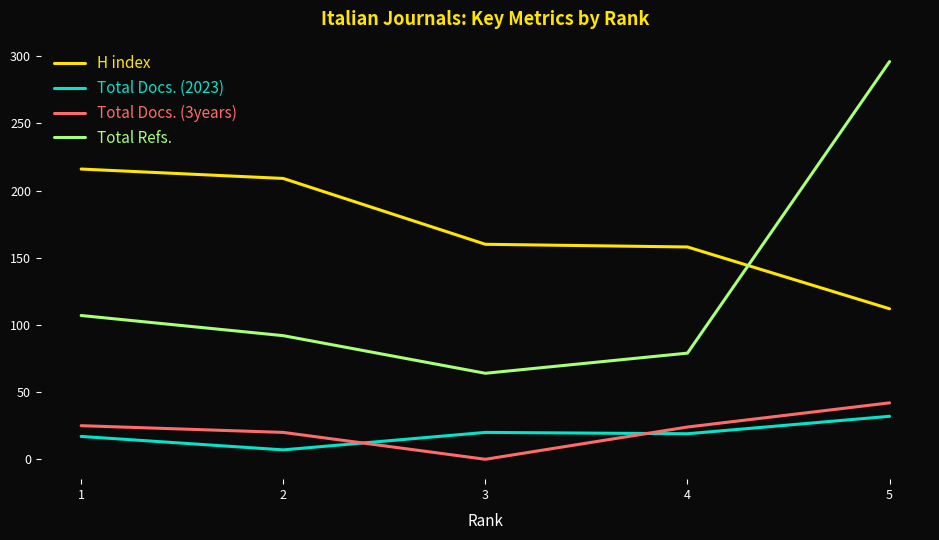

True or false: Total Docs. (2023) and Total Refs. cross at least once.

False